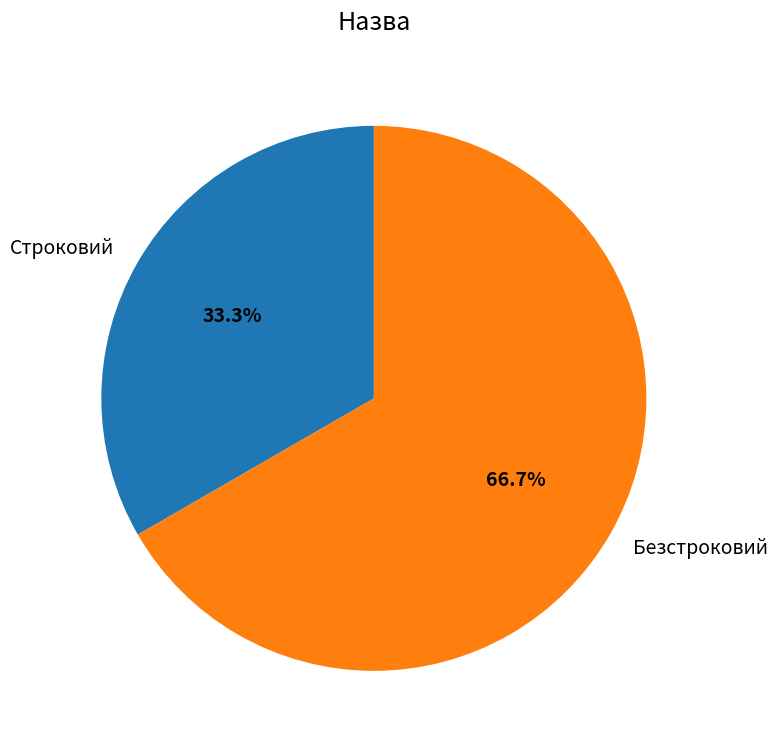

Rank the categories by value from lowest to highest.

Строковий, Безстроковий